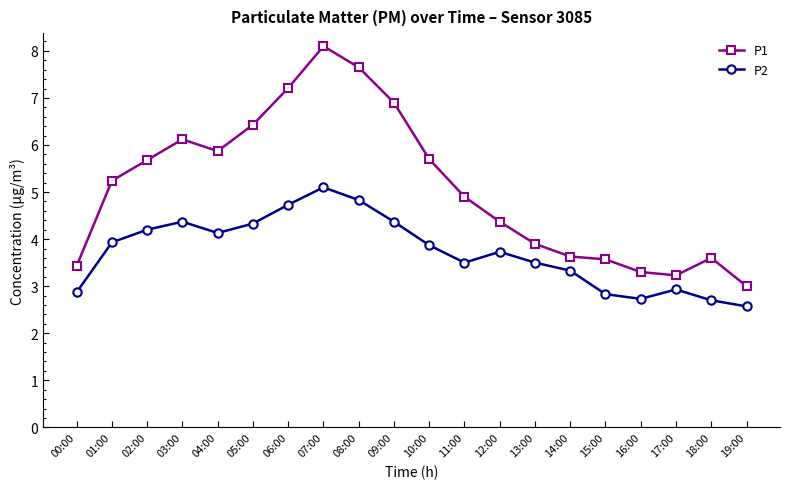

What is the label of the 19th point from the right?

01:00